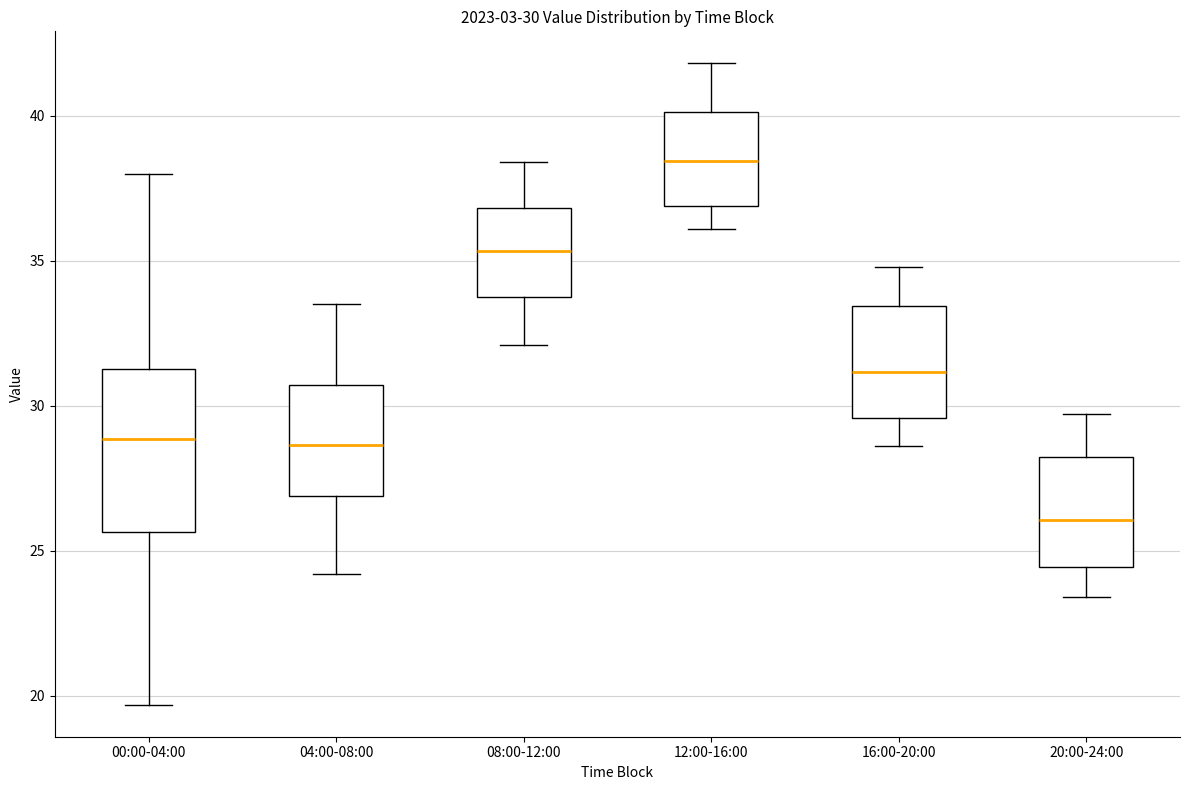

Which box has the lowest median line?

20:00-24:00